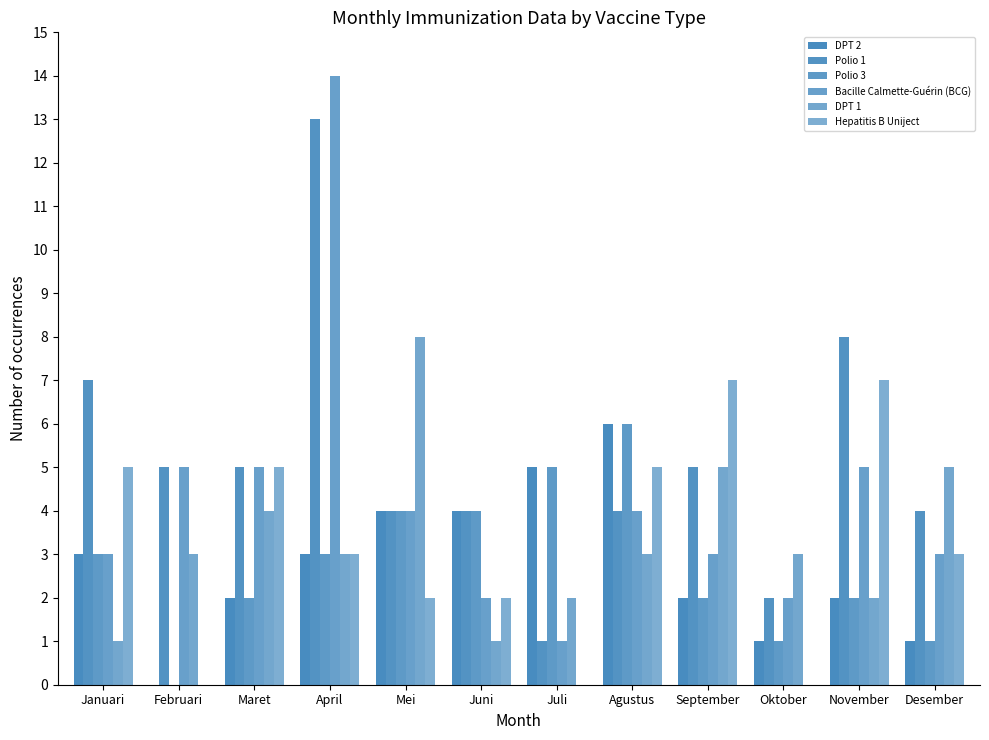

What is the spread (max minus min) of values at Mei?

6